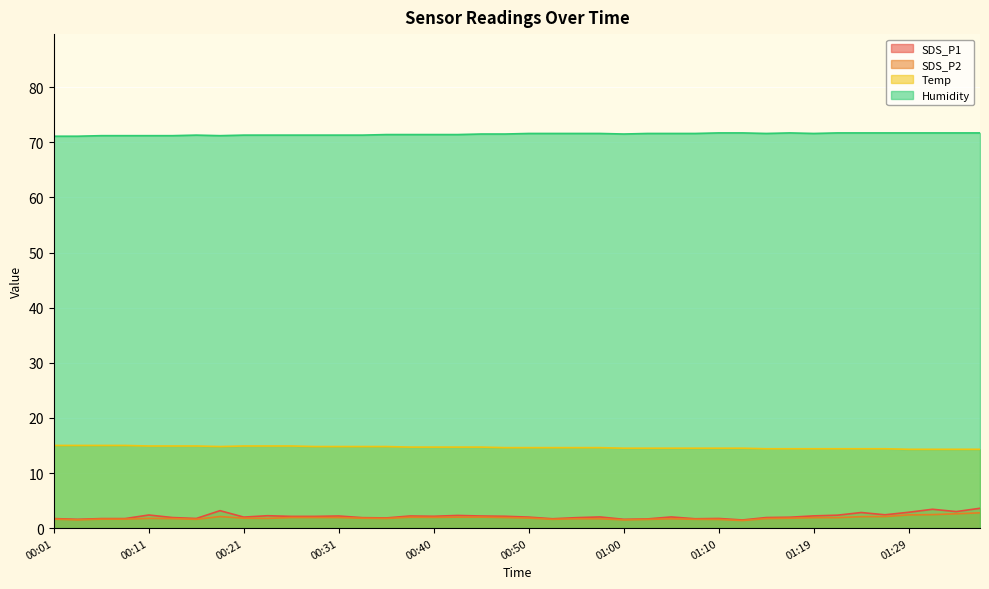

How many distinct data groups are displayed?

4